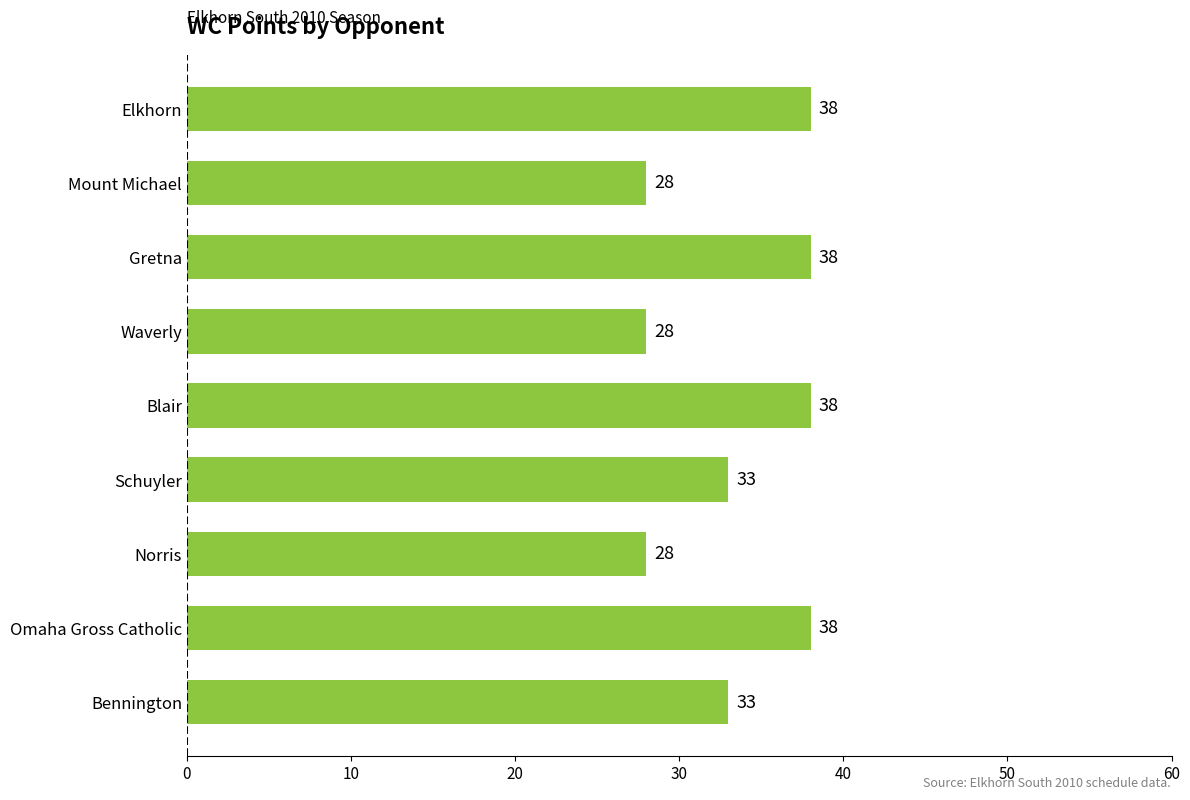

What is the smallest value displayed?

28